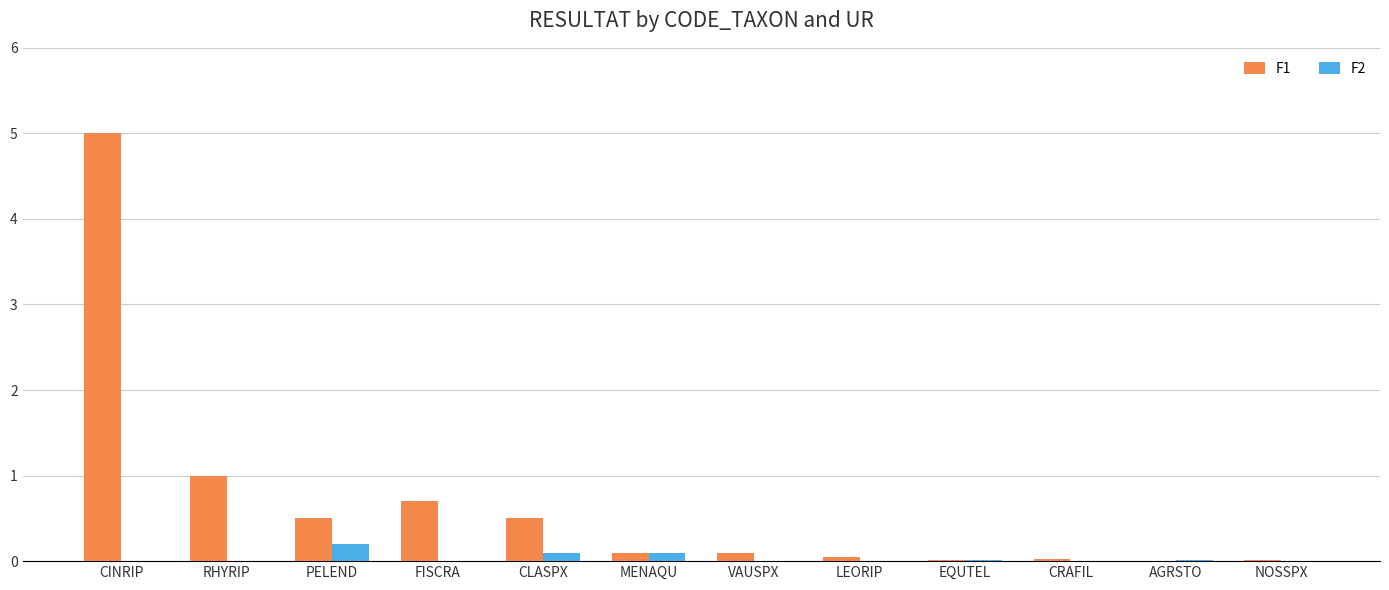

At which category is the sum across all series the highest?

CINRIP